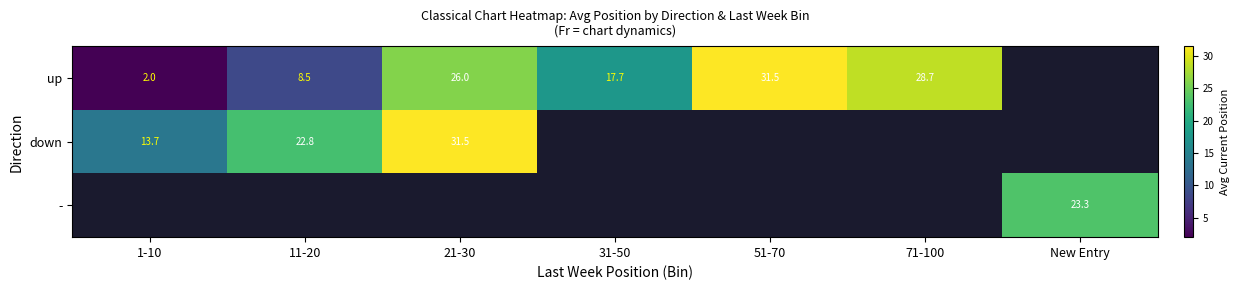

What is the smallest value displayed?

2.0